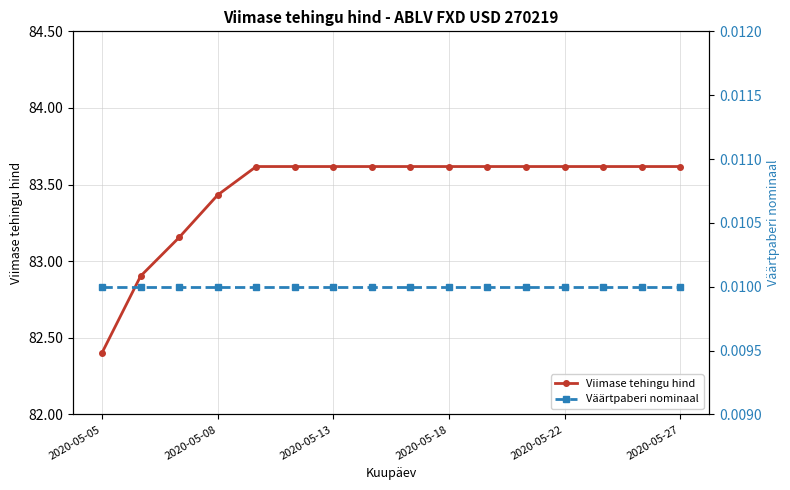

The Viimase tehingu hind series shows 82.4 at 2020-05-05. True or false?

True